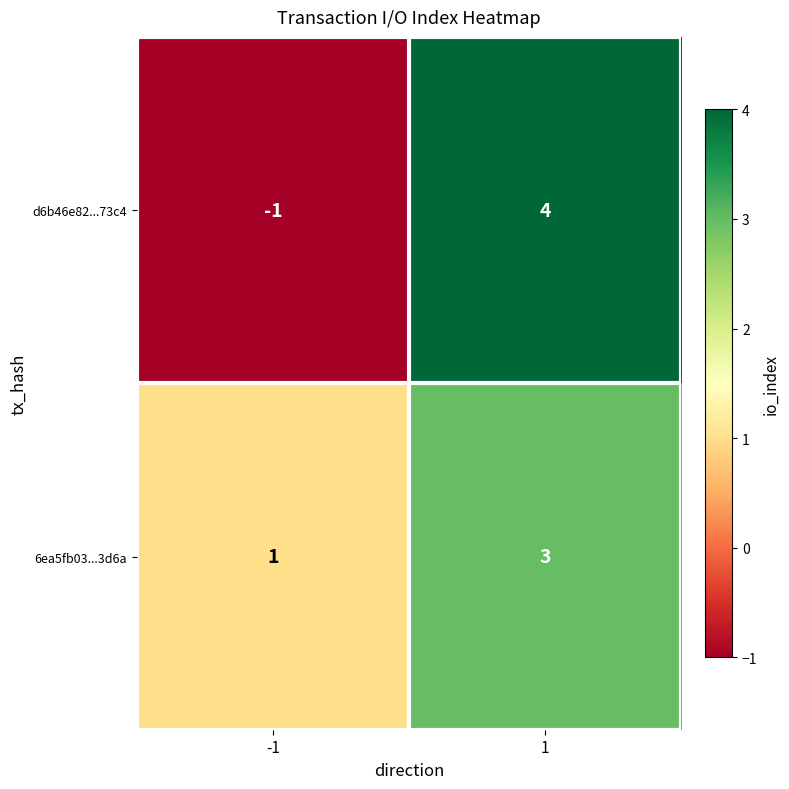

At how many categories does at least one series exceed 0?

2